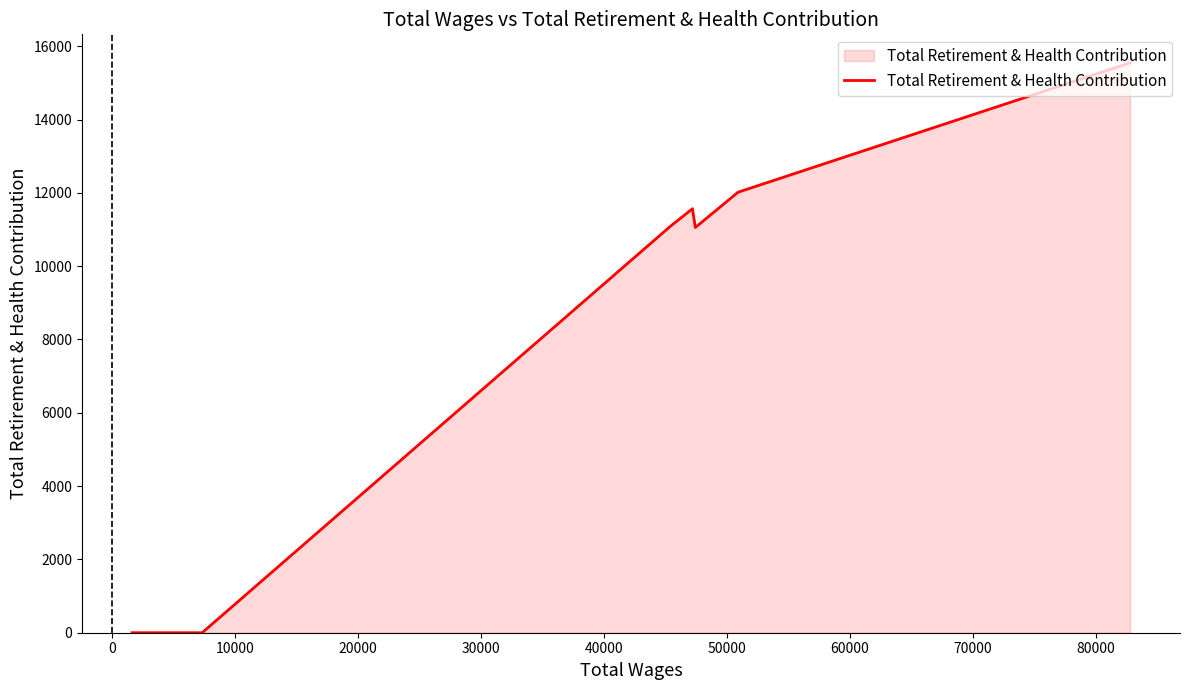

What is the sum of all values?

61258.5